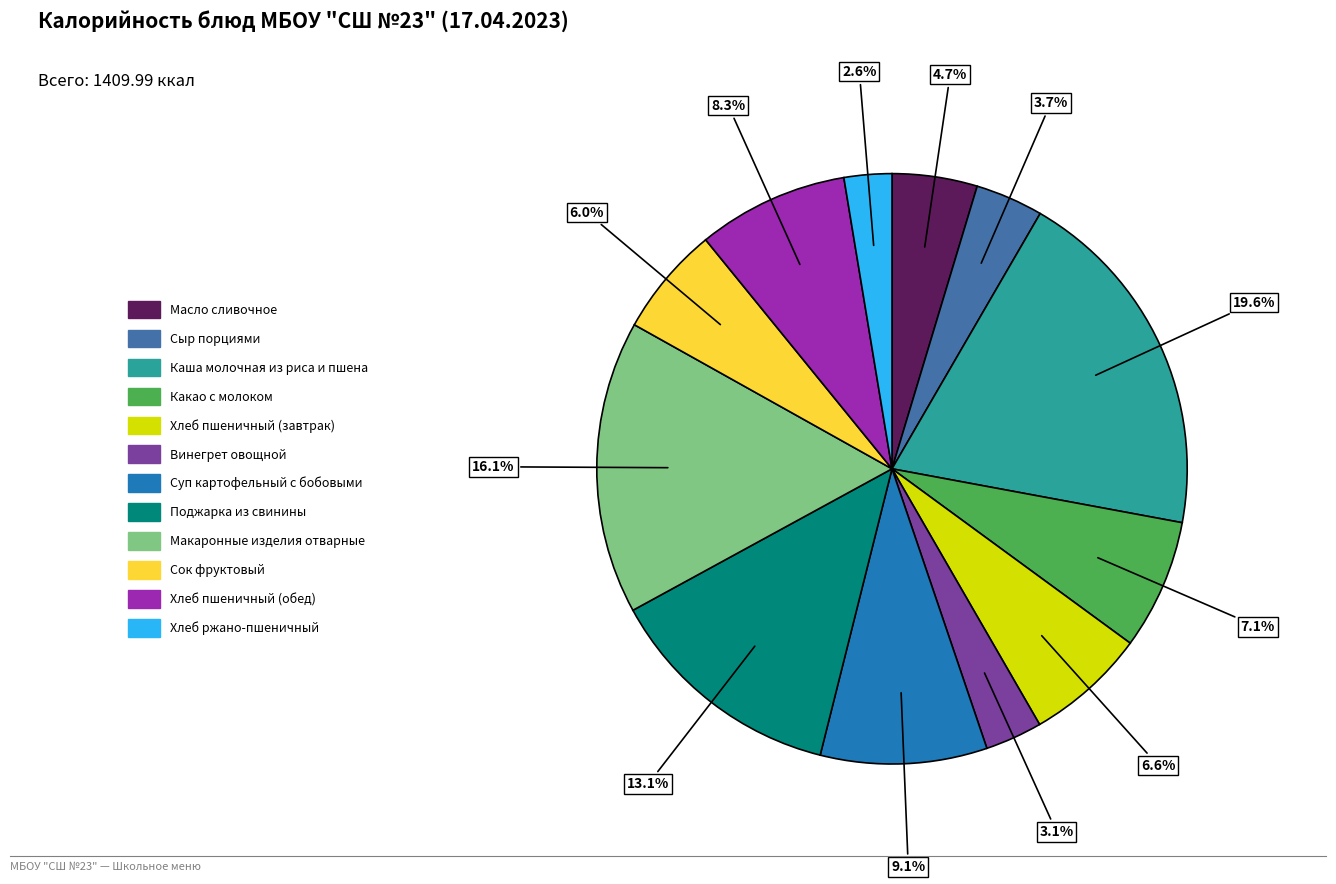

Combined, do Какао с молоком and Масло сливочное account for over 50%?

No